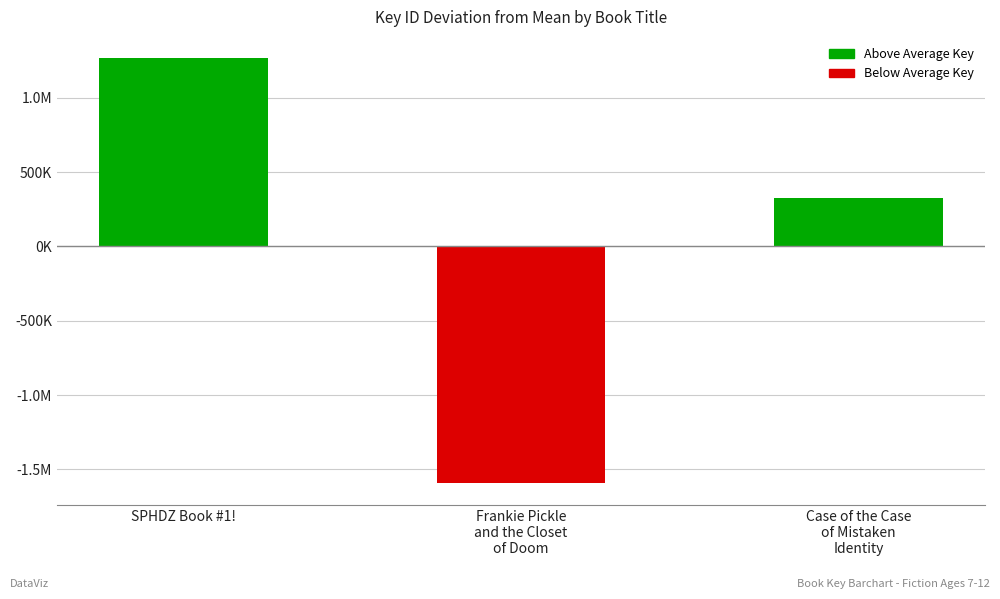

Which has a higher value, Case of the Case
of Mistaken
Identity or Frankie Pickle
and the Closet
of Doom?

Case of the Case
of Mistaken
Identity